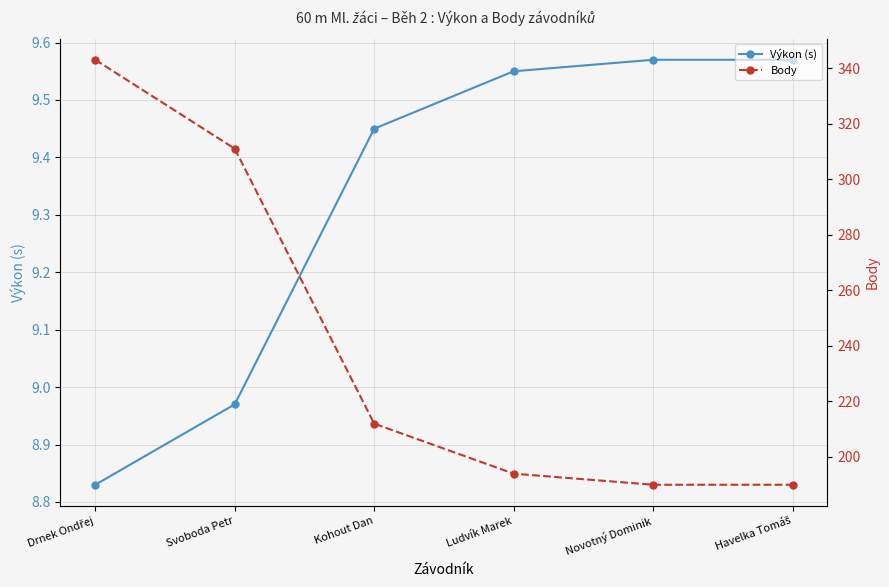

At Drnek Ondřej, list the series in order from largest to smallest.

Body, Výkon (s)